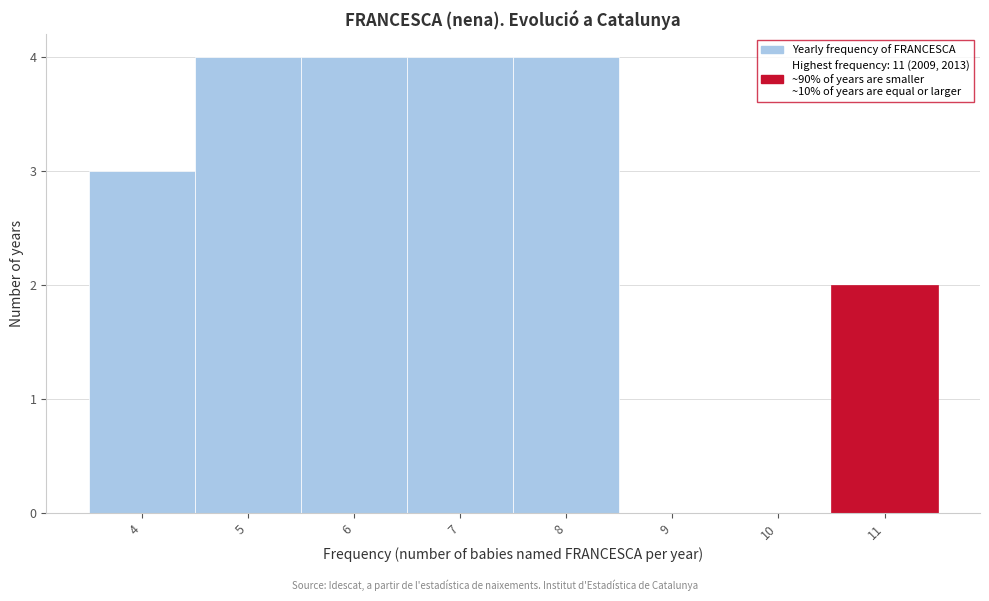

Reading left to right, list every bar in this chart as the range it spans on the x-axis followed by its height. The values are not printed on the chart, so give them approximately, as read against the axis.

3.5 to 4.5: 3
4.5 to 5.5: 4
5.5 to 6.5: 4
6.5 to 7.5: 4
7.5 to 8.5: 4
8.5 to 9.5: 0
9.5 to 10.5: 0
10.5 to 11.5: 2